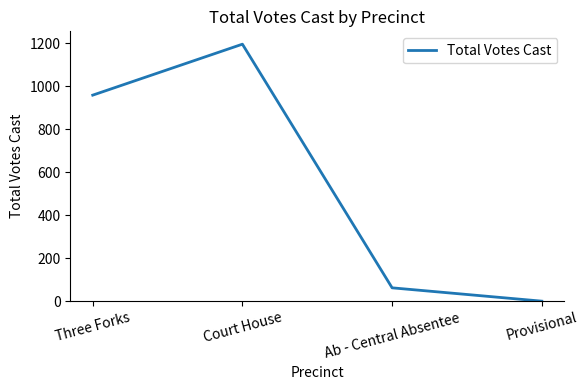

What is the sum of all values?

2215